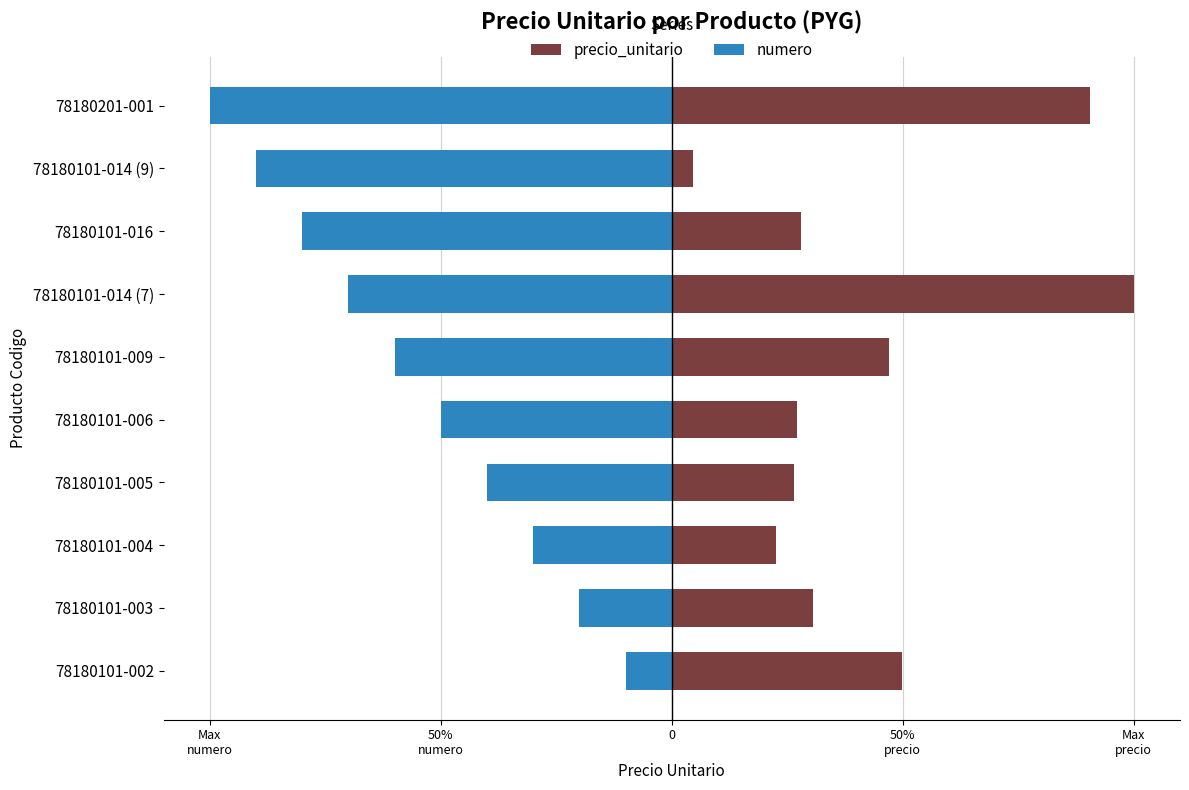

What is the minimum value for numero?

-1.0